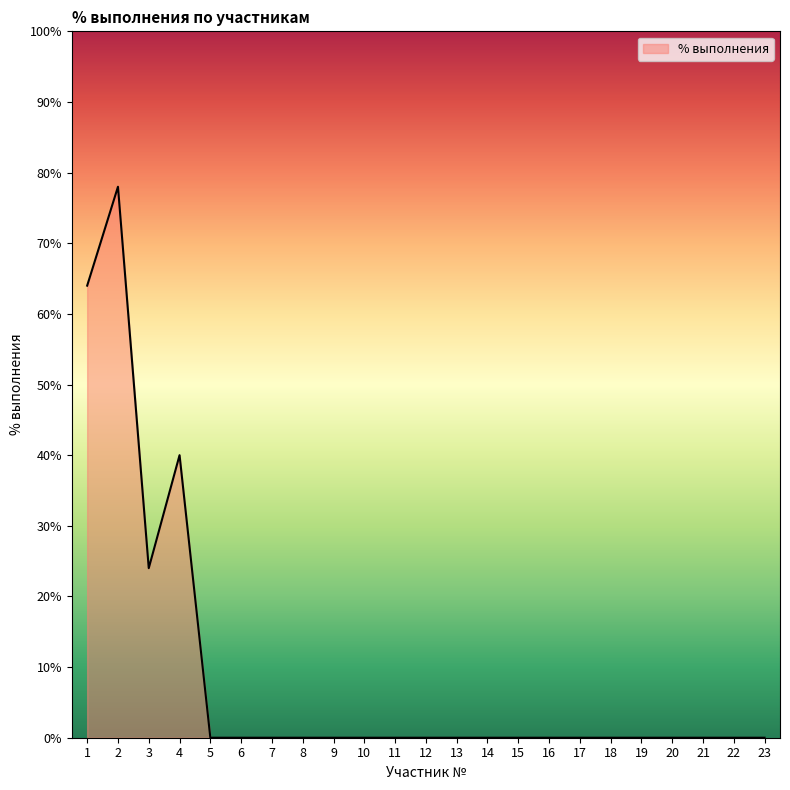

Reading left to right, what are all the values shown in this chart?

64	78	24	40	0	0	0	0	0	0	0	0	0	0	0	0	0	0	0	0	0	0	0